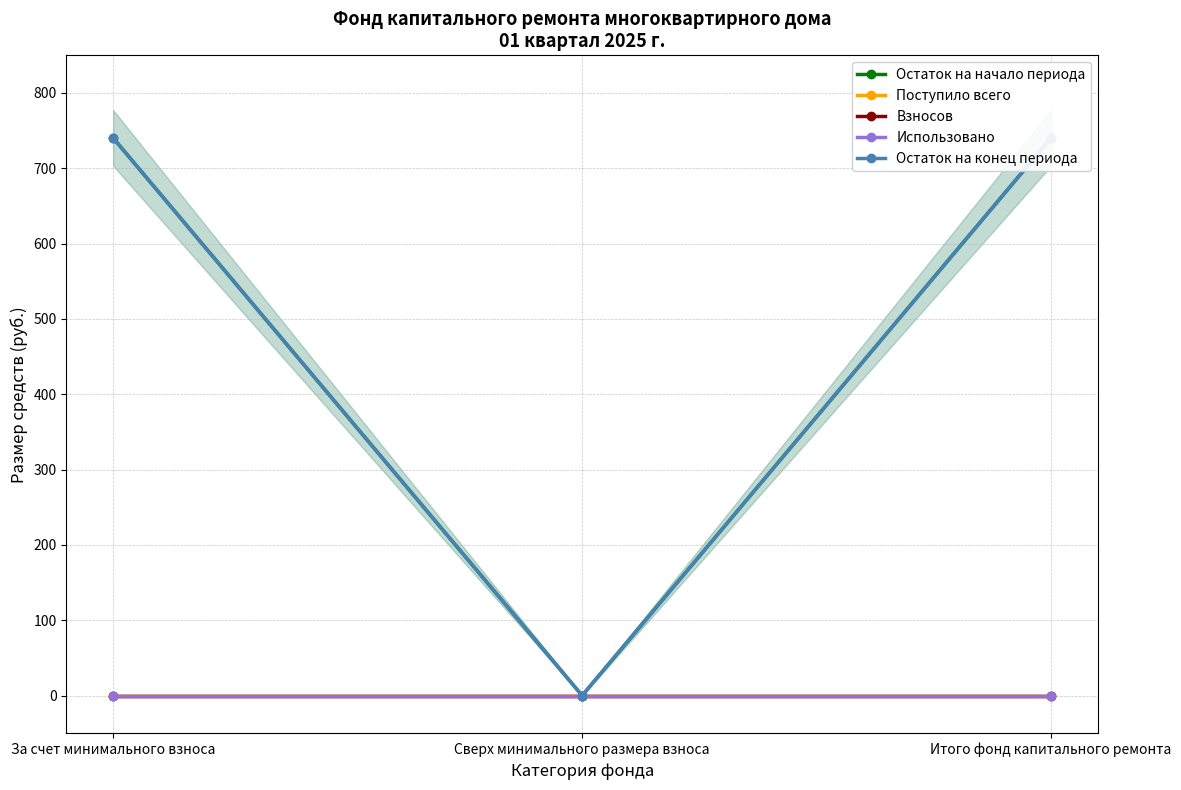

What are all the series names shown in the legend?

Остаток на начало периода, Поступило всего, Взносов, Использовано, Остаток на конец периода